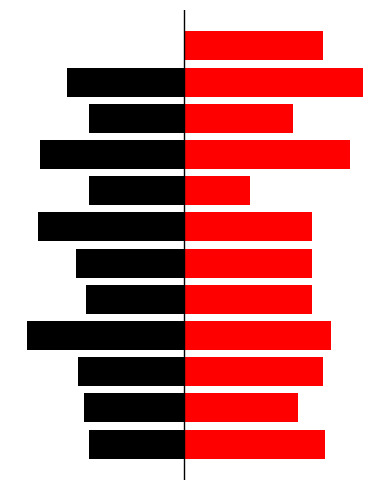

True or false: Hours Worked (Days 1-11) has a value of -6.4 at 3.

False